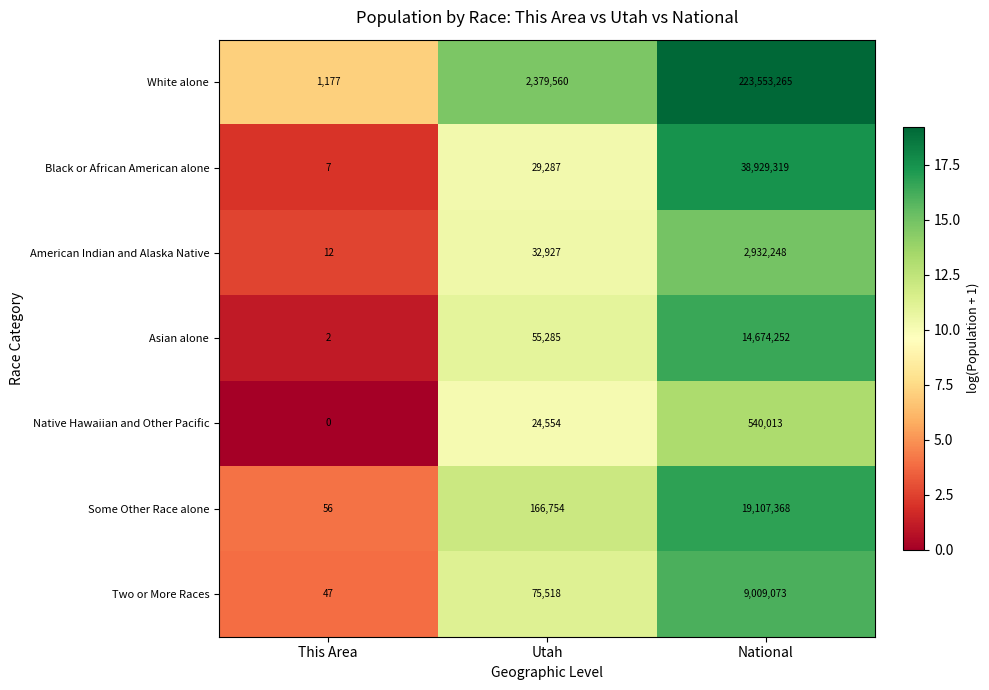

Count the number of categories in the chart.

3